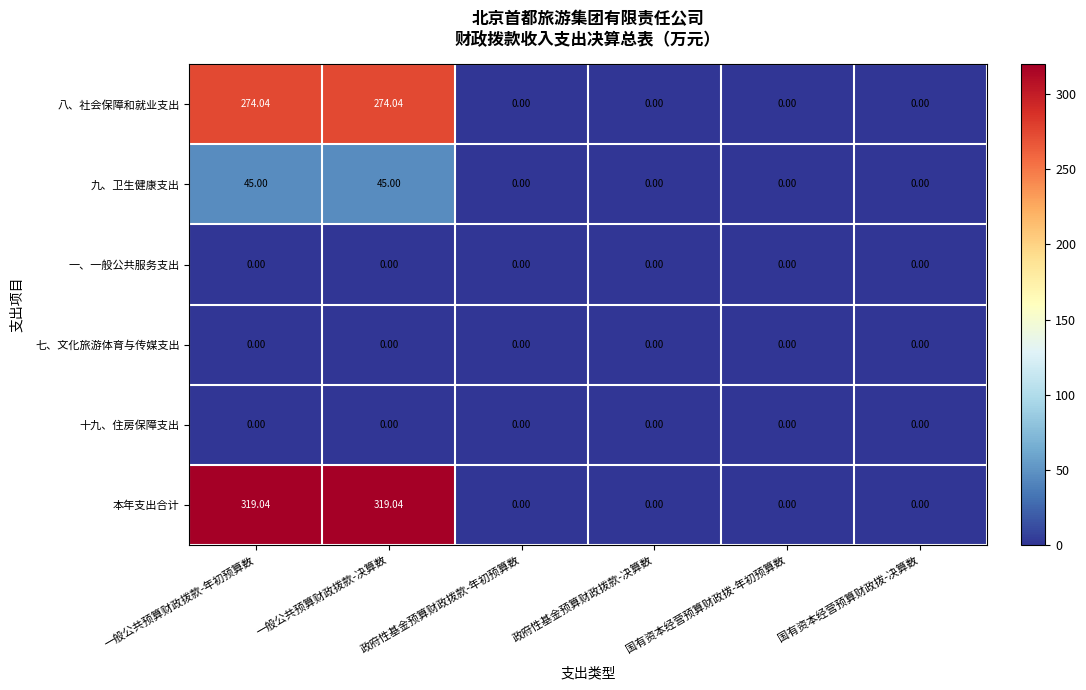

What is the greatest value displayed?

319.0